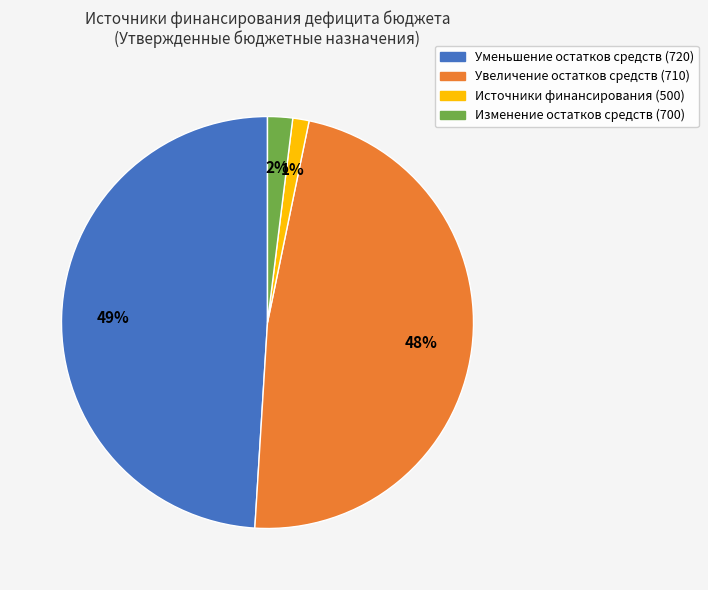

The Увеличение остатков средств (710) slice represents 48% of the pie. True or false?

True